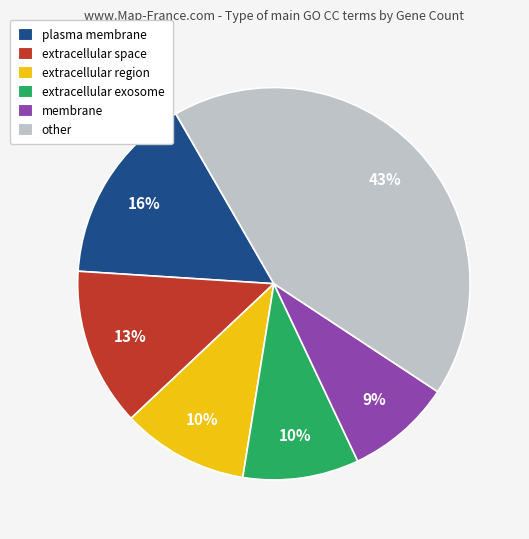

Is the sum of other and extracellular region greater than half?

Yes